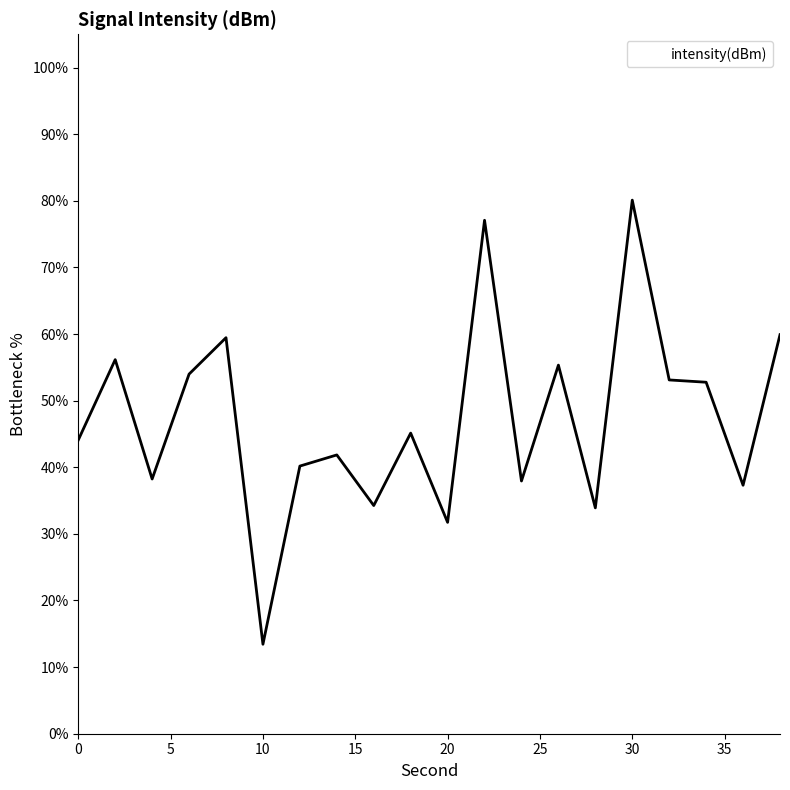

How many distinct data groups are displayed?

1